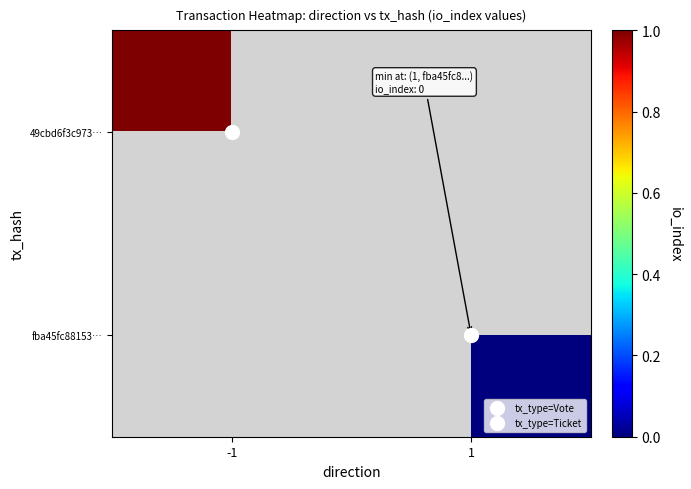

True or false: fba45fc88153… has a value of 0.0 at 1.

True